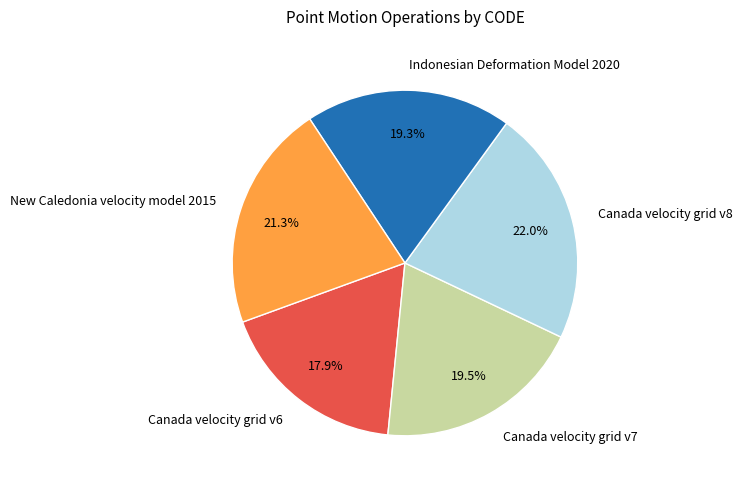

To the nearest percent, what is the average slice percentage?

20%